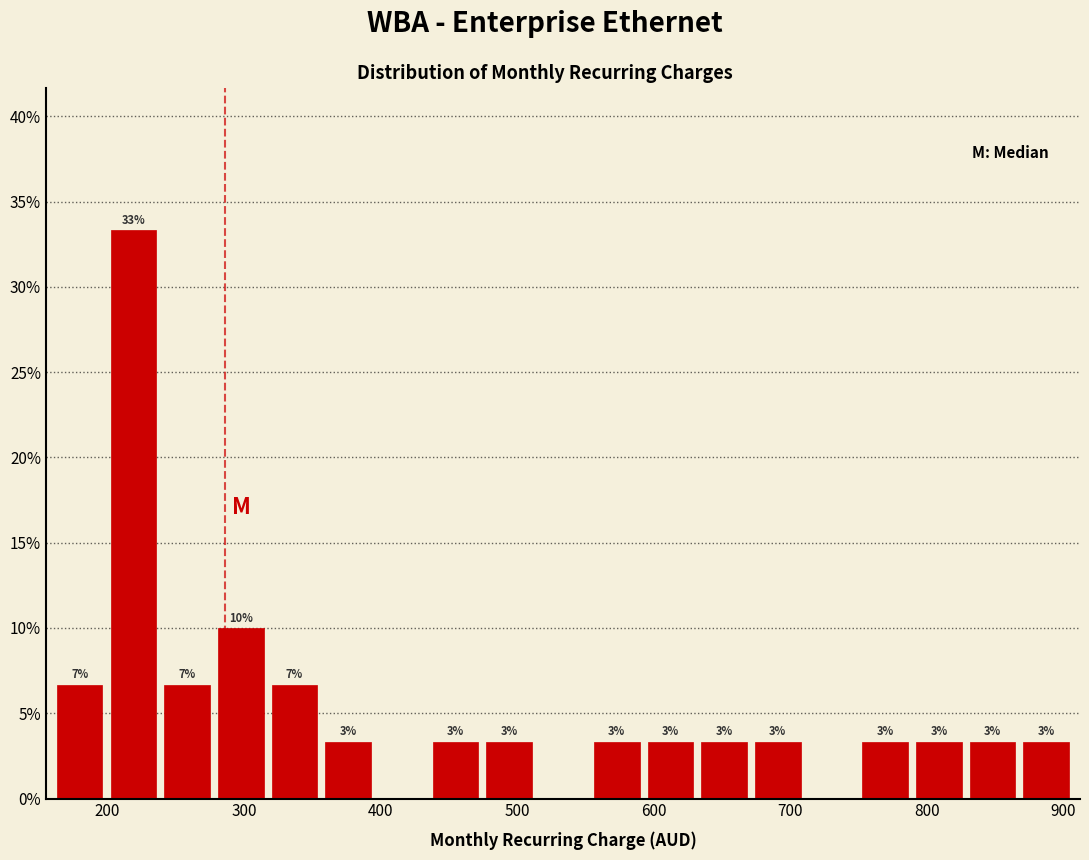

Around what value on the x-axis is the tallest bar? Give the approximate position of its centre, as read against the axis.

220